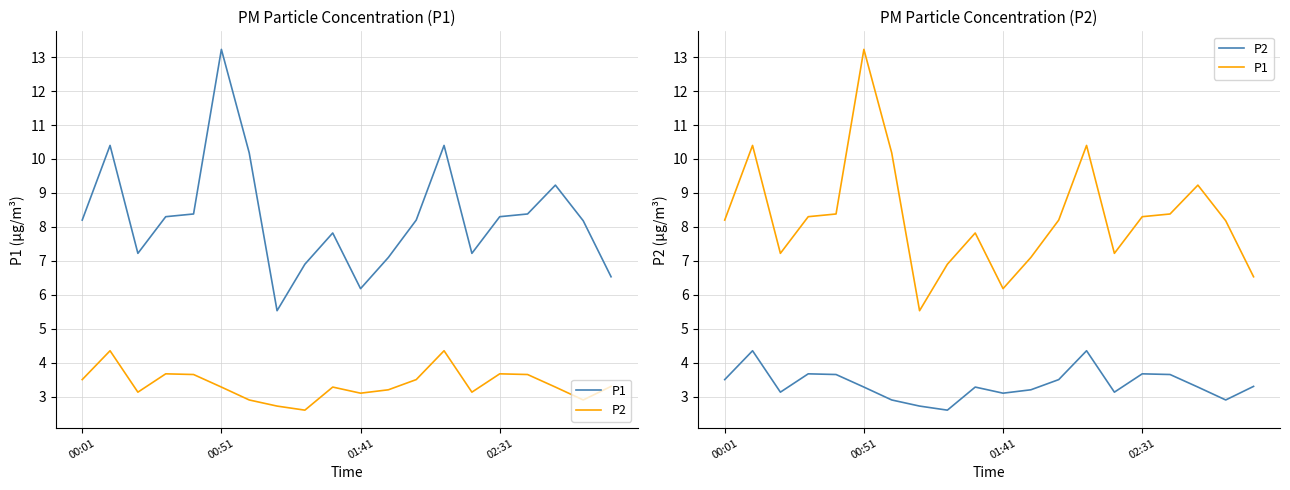

True or false: P1 has a value of 8.3 at 02:31.

True